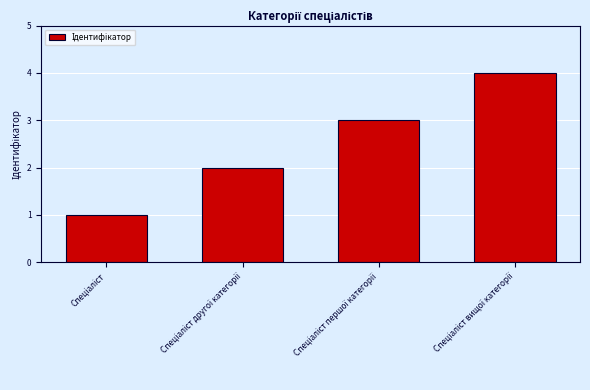

What is the sum of all values?

10